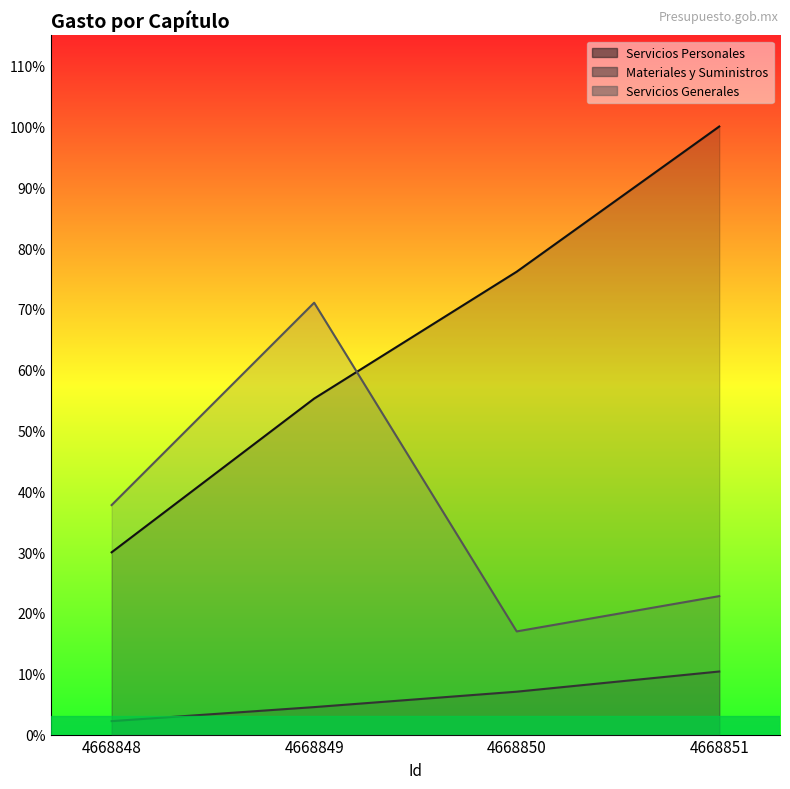

How many interior local peaks does the Servicios Generales series have?

1